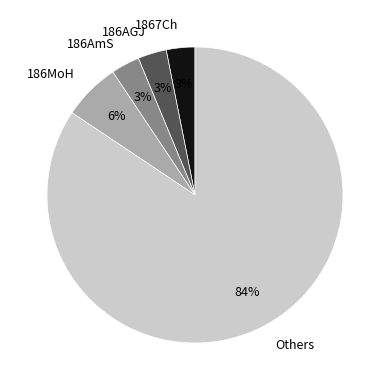

Do 186AGJ and 186AmS together represent more than half of the pie?

No